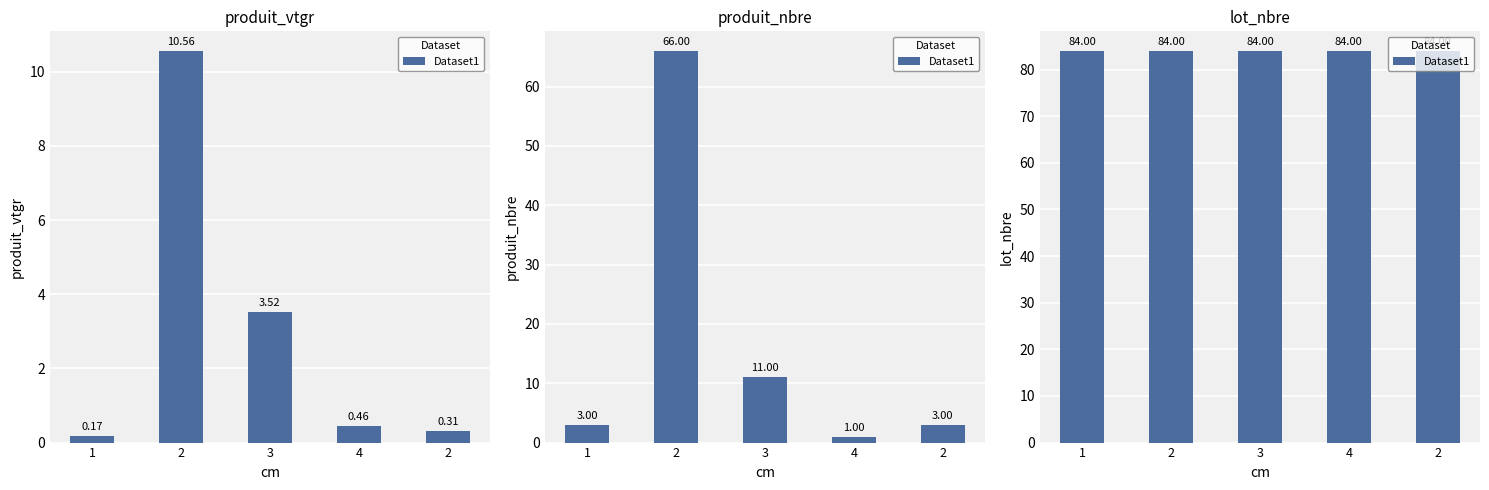

Which series has the widest spread of values?

produit_nbre